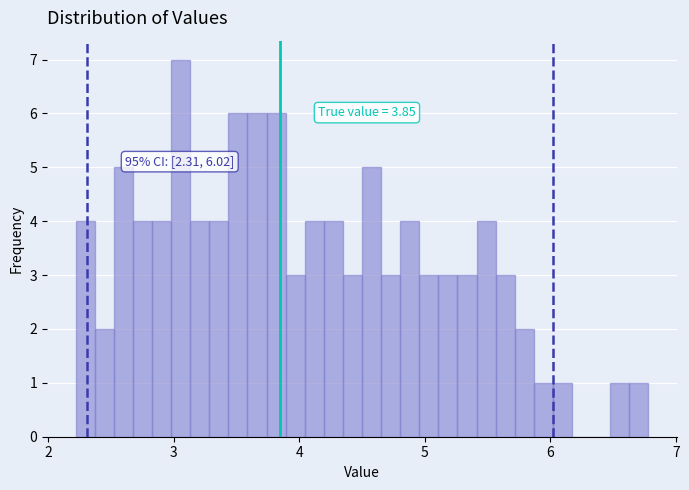

Around what value on the x-axis is the tallest bar? Give the approximate position of its centre, as read against the axis.

3.1